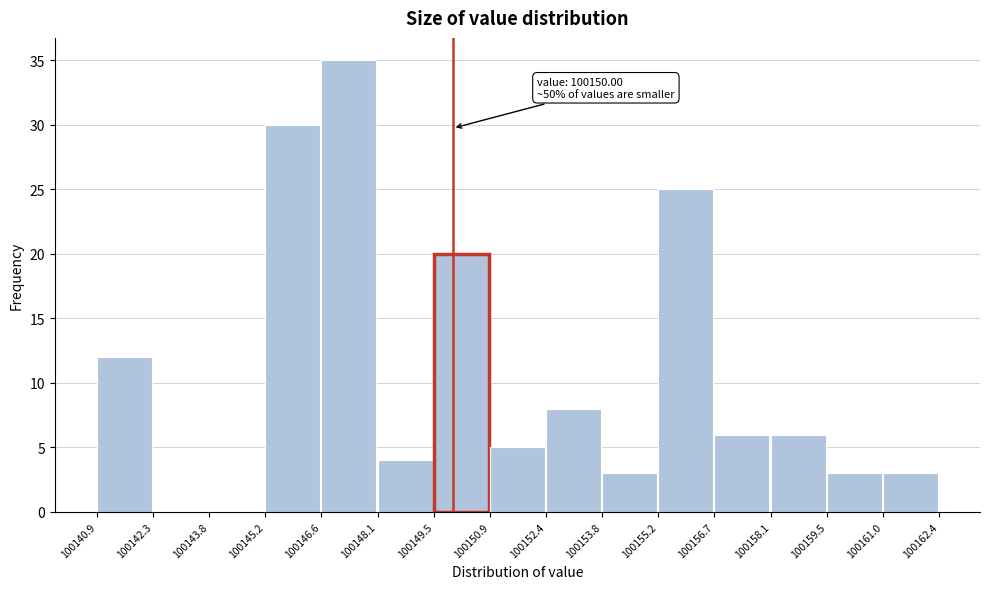

Which range on the x-axis has the tallest bar?

100146.6 to 100148.1